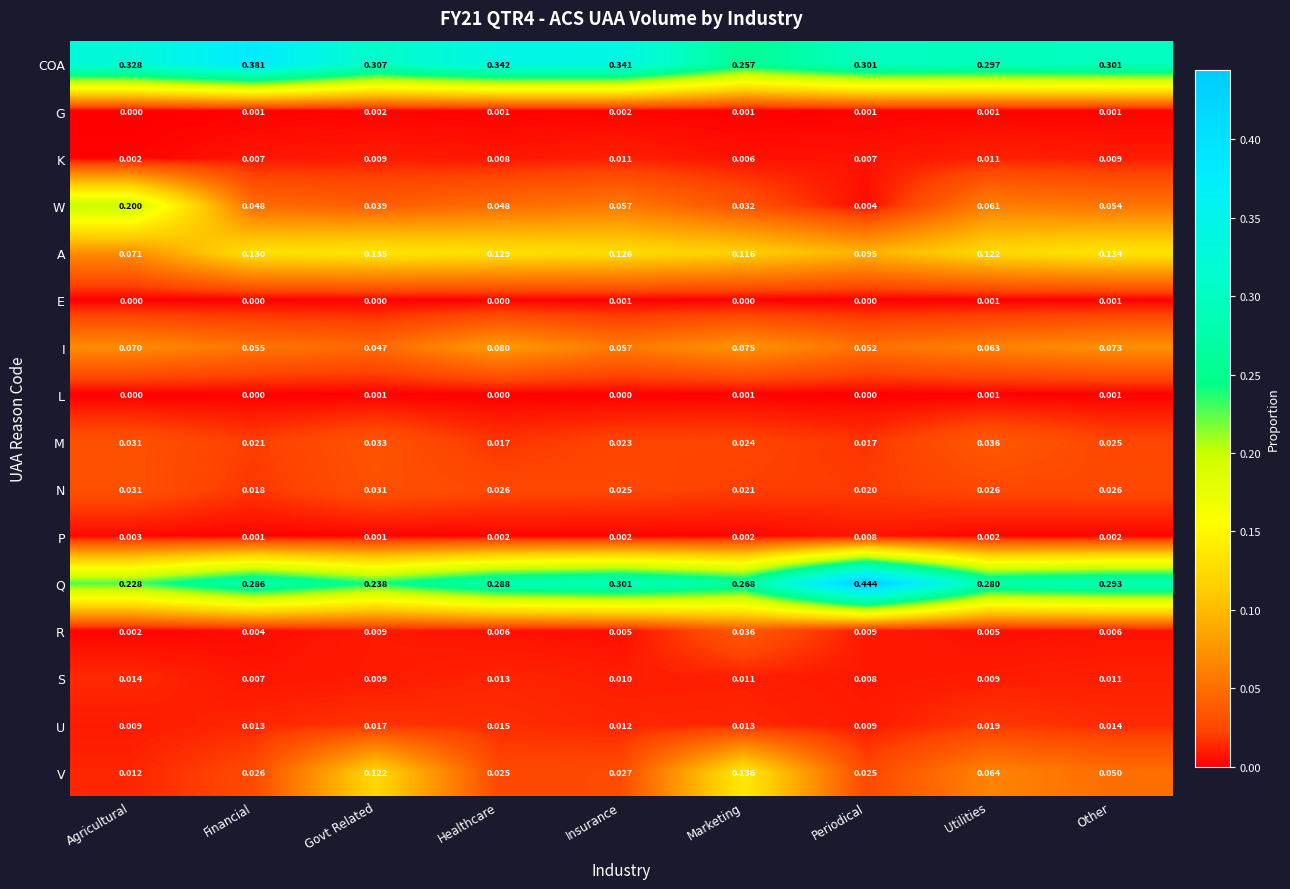

At which label does V reach its minimum?

Agricultural